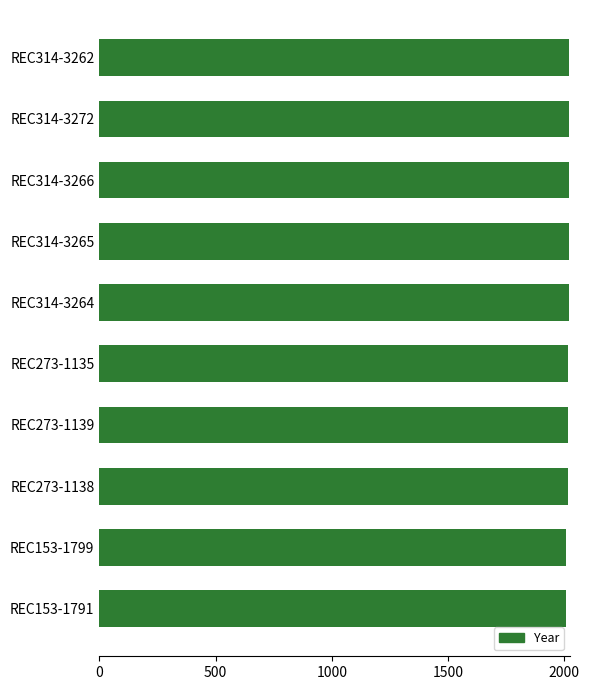

What is the sum of the values at REC314-3264 and REC314-3262?

4040